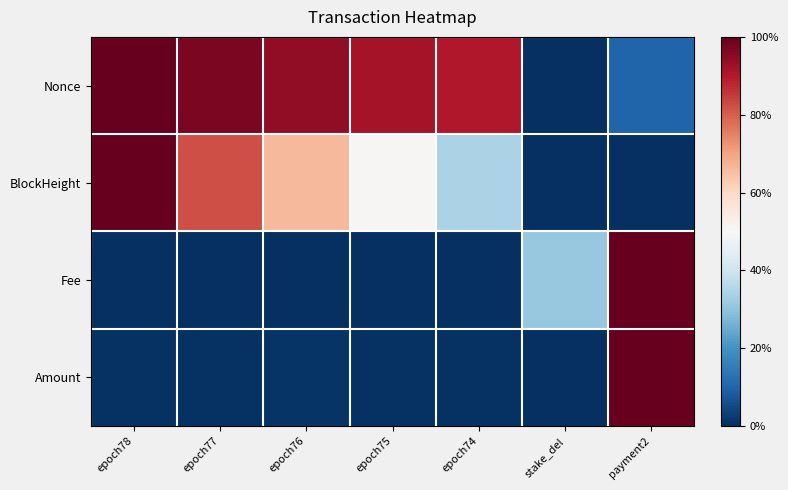

Which category has the lowest value across all series?

stake_del